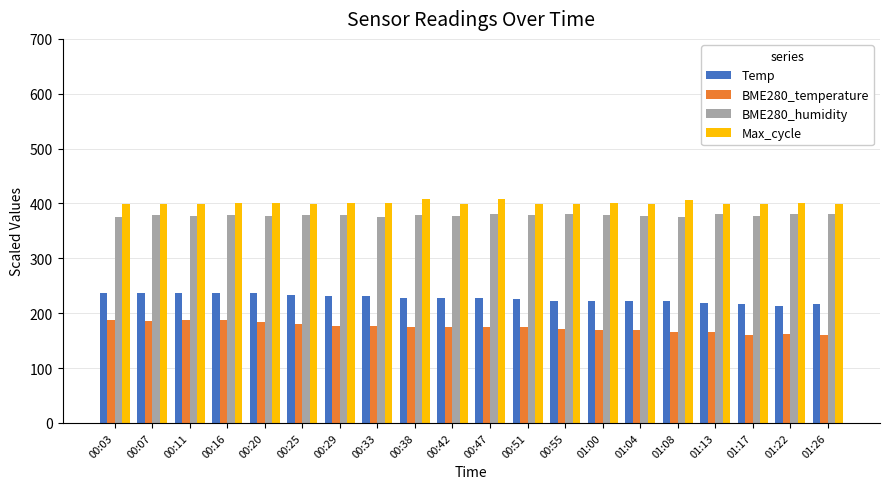

What is the spread (max minus min) of values at 00:29?

223.9